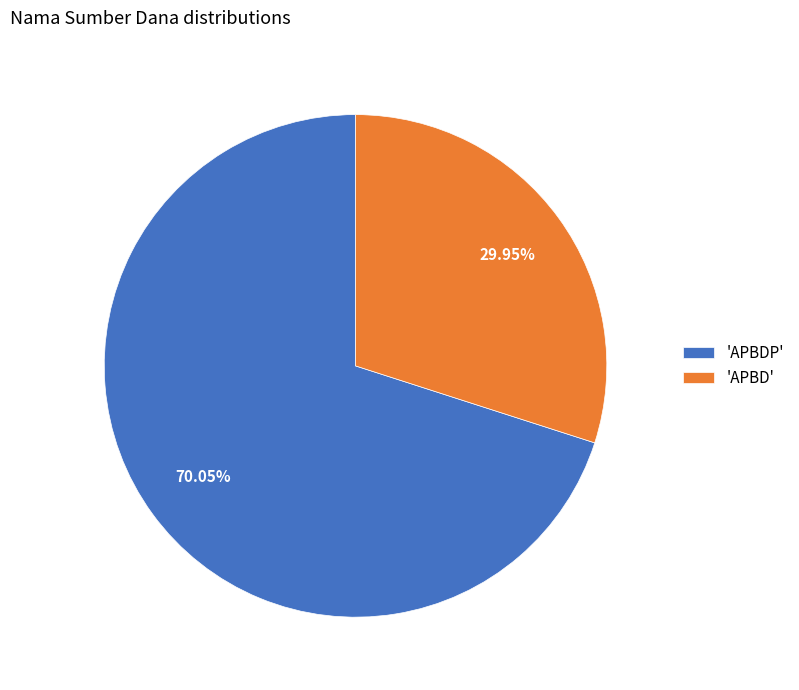

Which slice is the largest?

'APBDP'